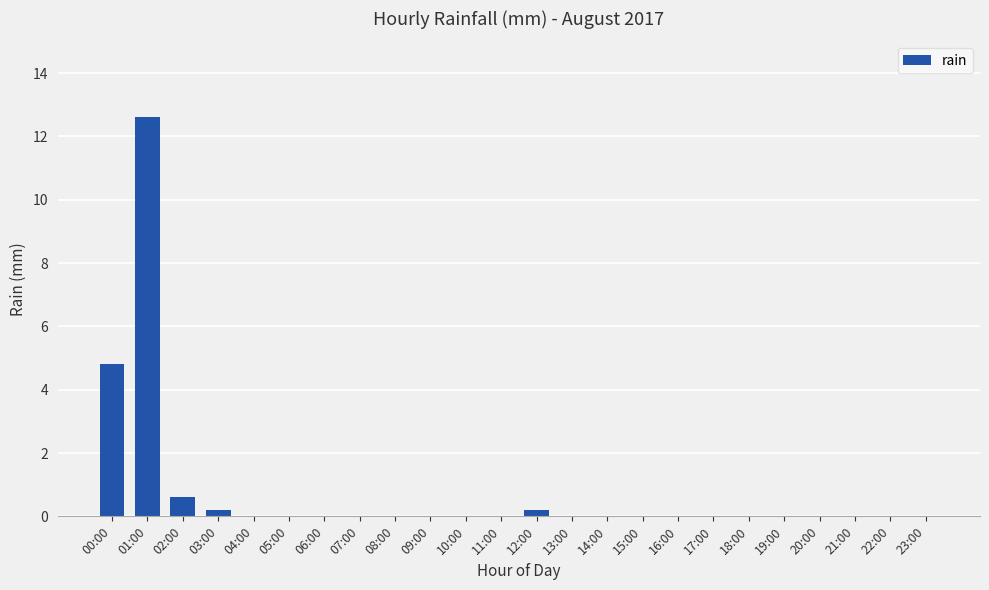

What is the change in value from 00:00 to 19:00?

-4.8